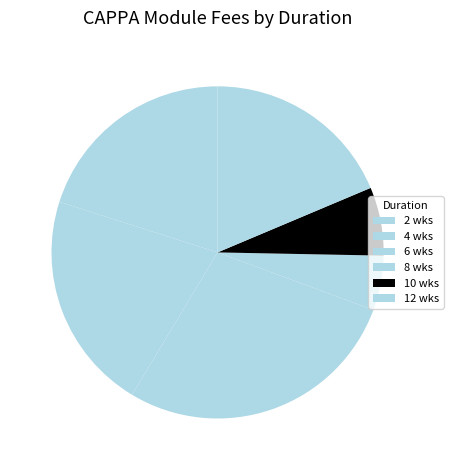

What percentage is the 2 slice, to the nearest percent?

5%